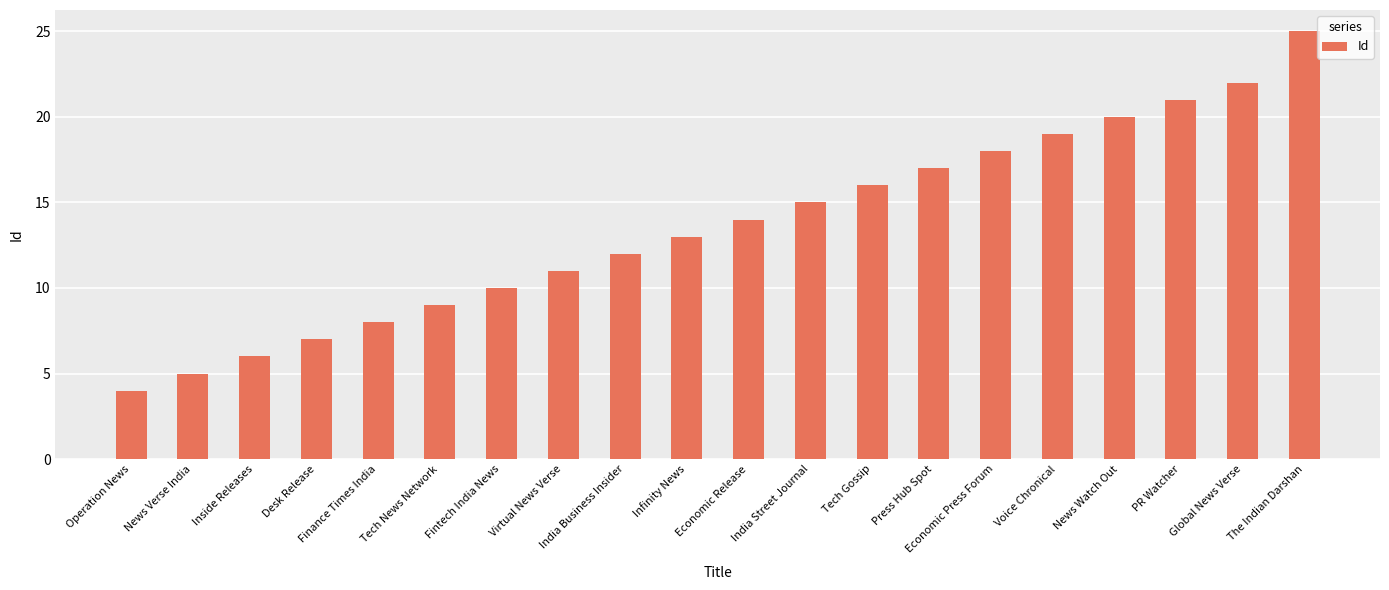

List the labels in order of value, smallest first.

Operation News, News Verse India, Inside Releases, Desk Release, Finance Times India, Tech News Network, Fintech India News, Virtual News Verse, India Business Insider, Infinity News, Economic Release, India Street Journal, Tech Gossip, Press Hub Spot, Economic Press Forum, Voice Chronical, News Watch Out, PR Watcher, Global News Verse, The Indian Darshan